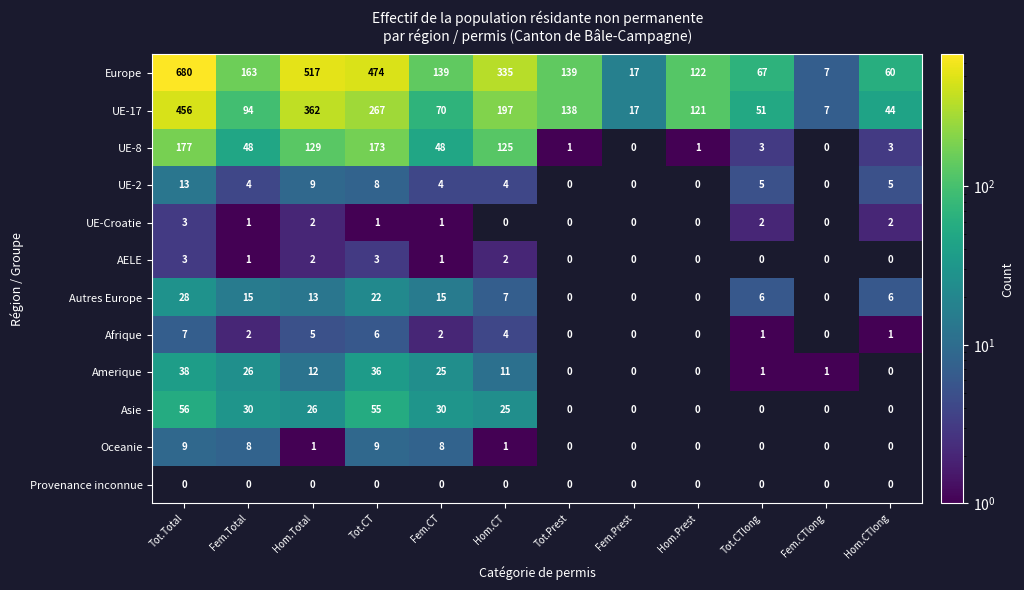

How many values in the Afrique series are below 2?

6